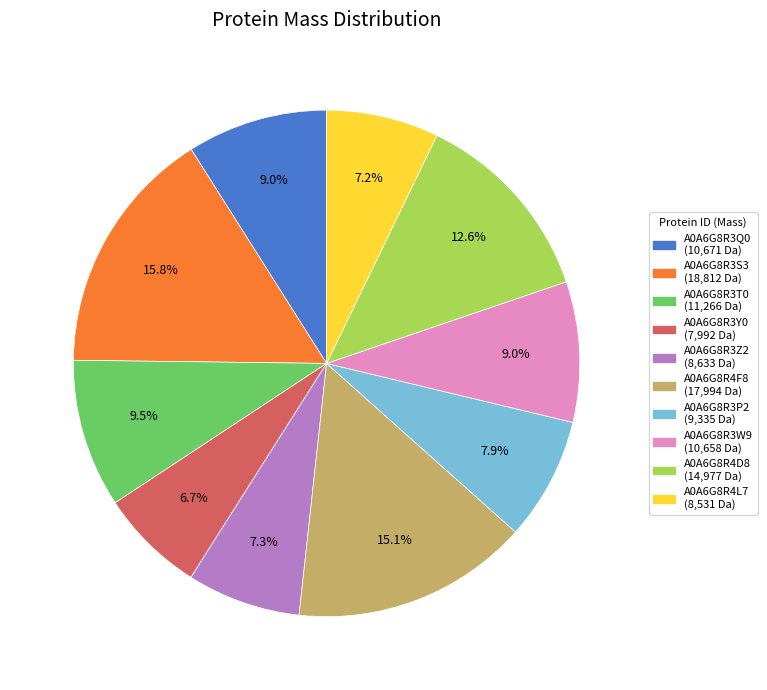

Does any single category account for the majority?

No